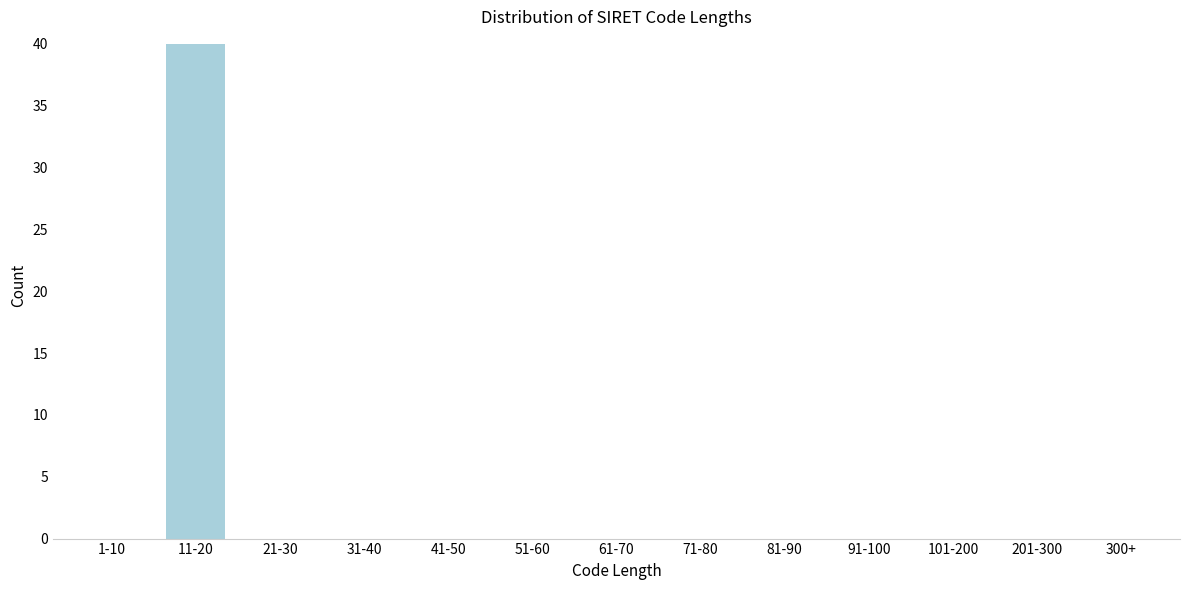

Reading left to right, list all the values displayed in this chart.

1-10=0	11-20=40	21-30=0	31-40=0	41-50=0	51-60=0	61-70=0	71-80=0	81-90=0	91-100=0	101-200=0	201-300=0	300+=0